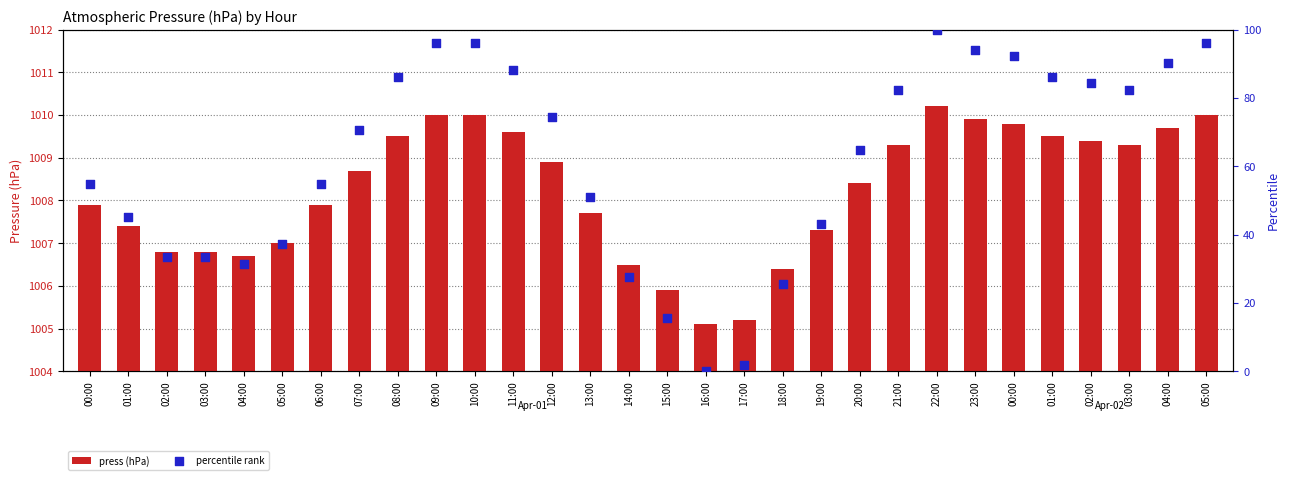

Which series has the largest Y range (max minus min)?

percentile rank